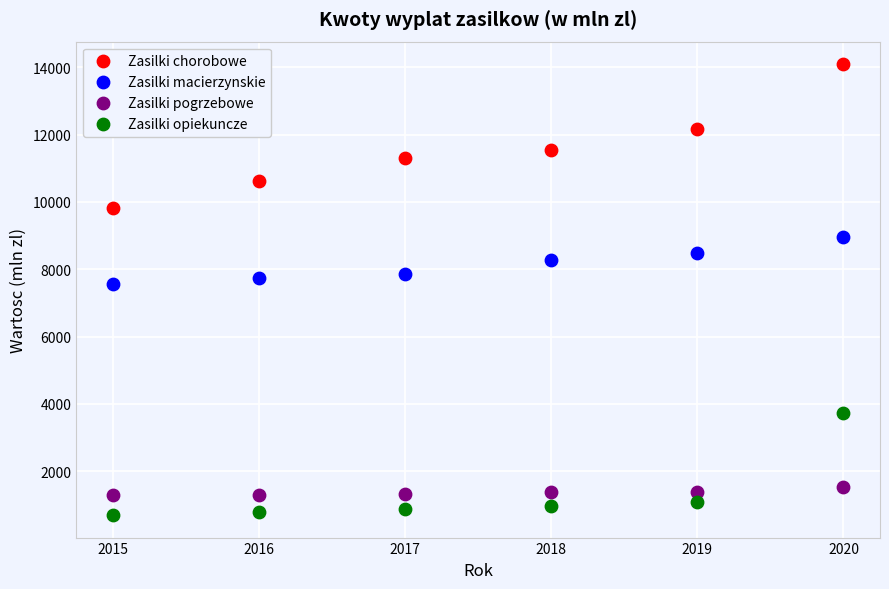

Which series contains the highest Y value?

Zasilki chorobowe